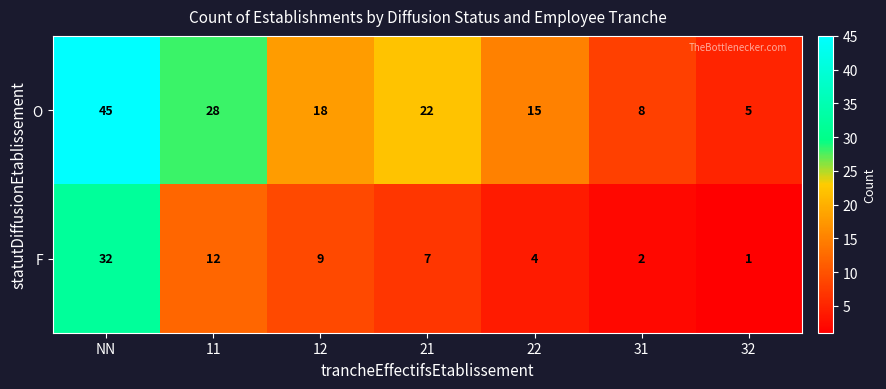

What value does the O series have at 32, to the nearest 5?

5